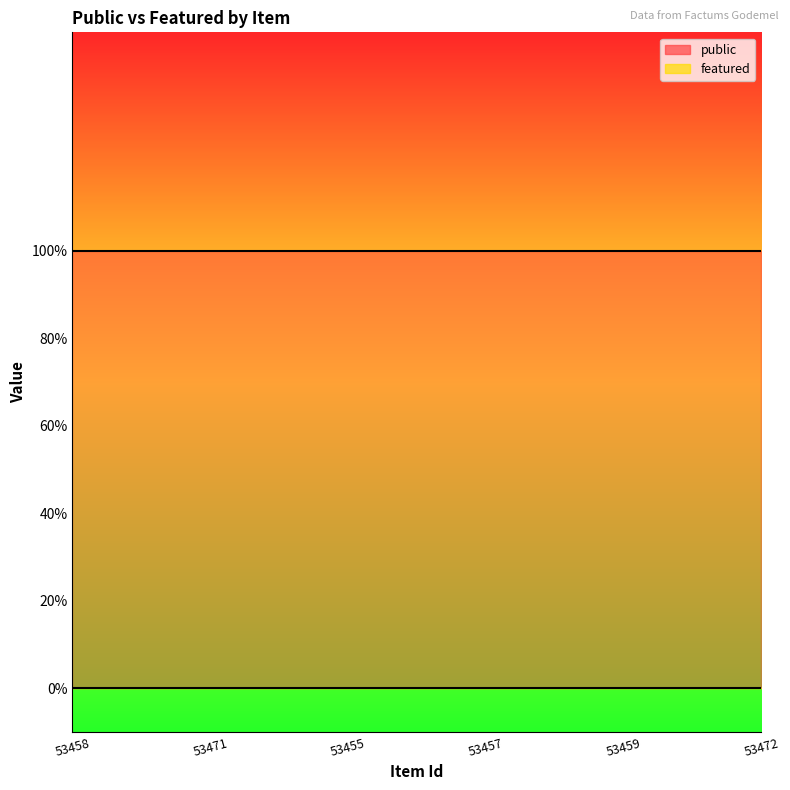

What is the value of the public point at the 6th from the left?

1